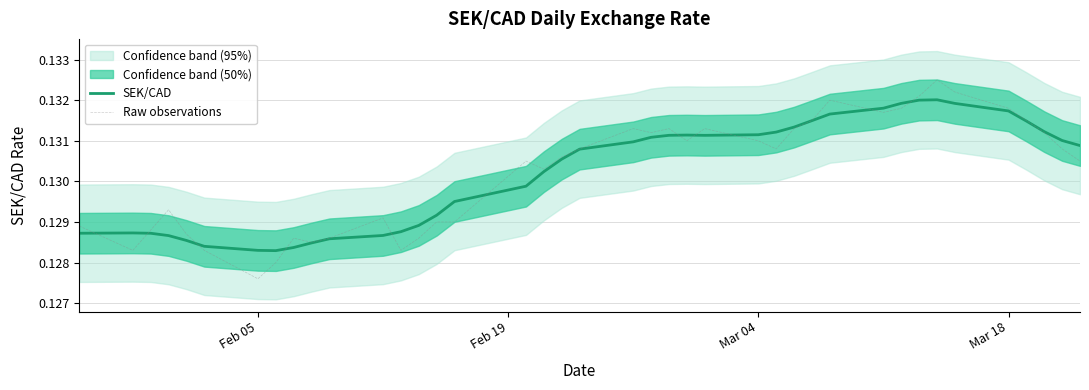

Reading left to right, transcribe all the data shown in this chart.

SEK/CAD: 0.1	0.1	0.1	0.1	0.1	0.1	0.1	0.1	0.1	0.1	0.1	0.1	0.1	0.1	0.1	0.1	0.1	0.1	0.1	0.1	0.1	0.1	0.1	0.1	0.1	0.1	0.1	0.1	0.1	0.1	0.1	0.1	0.1	0.1	0.1	0.1	0.1	0.1	0.1	0.1
Raw observations: 0.1	0.1	0.1	0.1	0.1	0.1	0.1	0.1	0.1	0.1	0.1	0.1	0.1	0.1	0.1	0.1	0.1	0.1	0.1	0.1	0.1	0.1	0.1	0.1	0.1	0.1	0.1	0.1	0.1	0.1	0.1	0.1	0.1	0.1	0.1	0.1	0.1	0.1	0.1	0.1